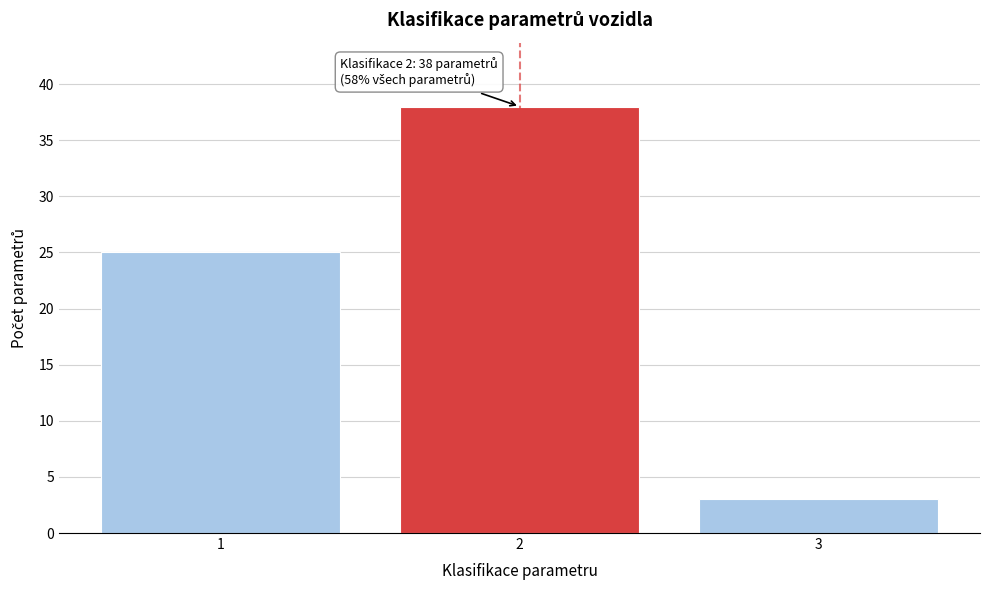

Reading left to right, extract all data points from this chart.

25	38	3